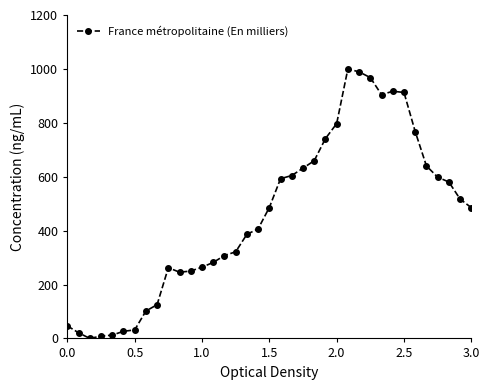

What is the value of the 26th point from the left?

1000.0